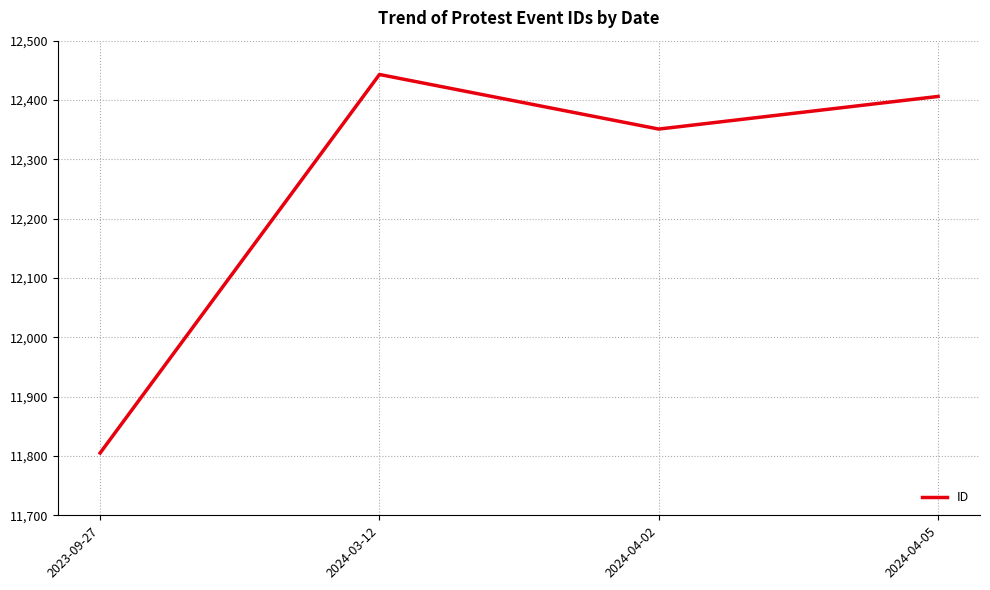

At which category does the chart reach its minimum across all series?

2023-09-27